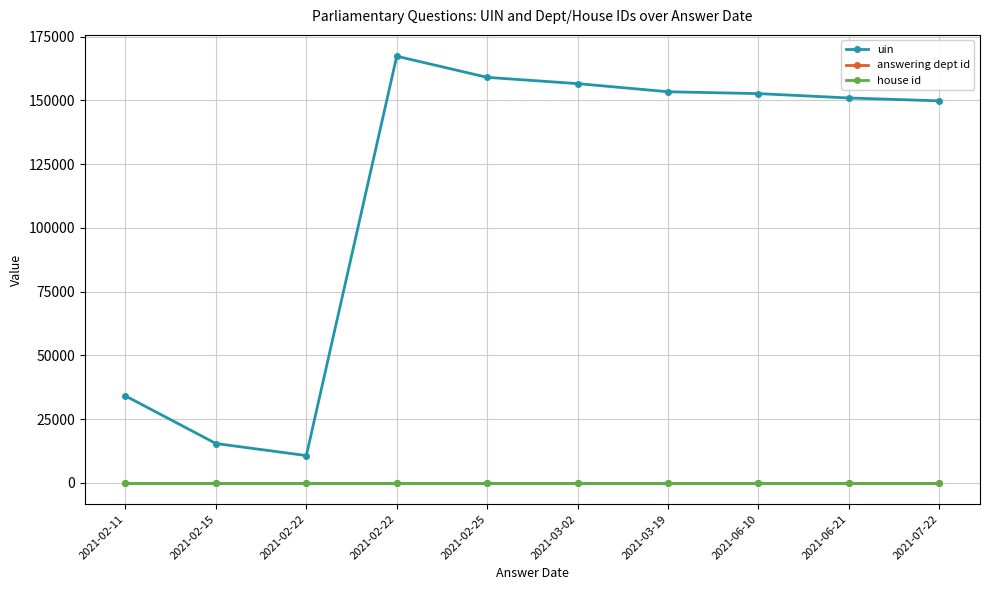

At how many categories does at least one series exceed 5124?

10